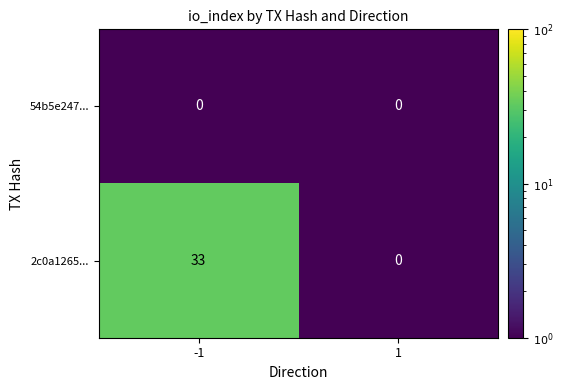

Which series changed the most between -1 and 1?

2c0a1265...